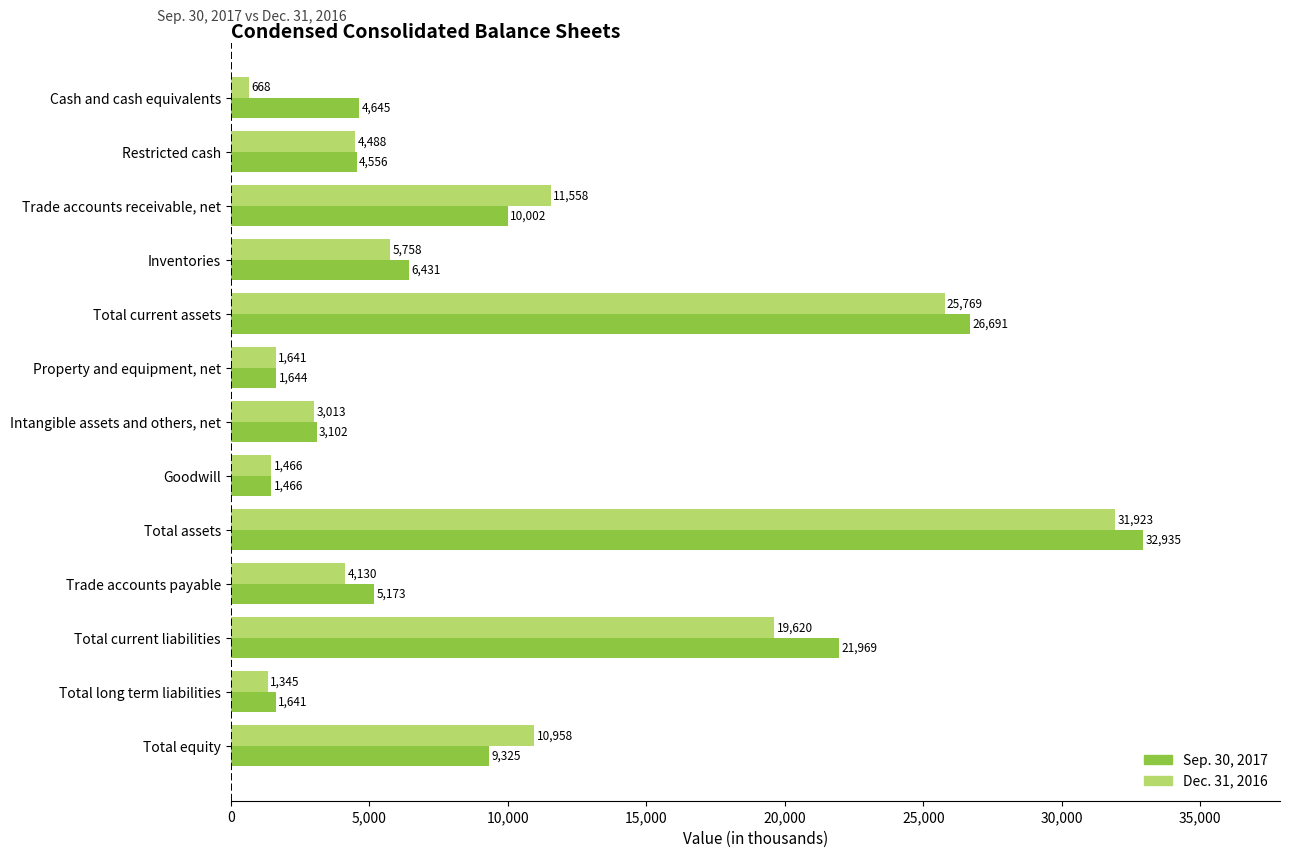

True or false: Dec. 31, 2016 has a value of 18150 at Trade accounts receivable, net.

False